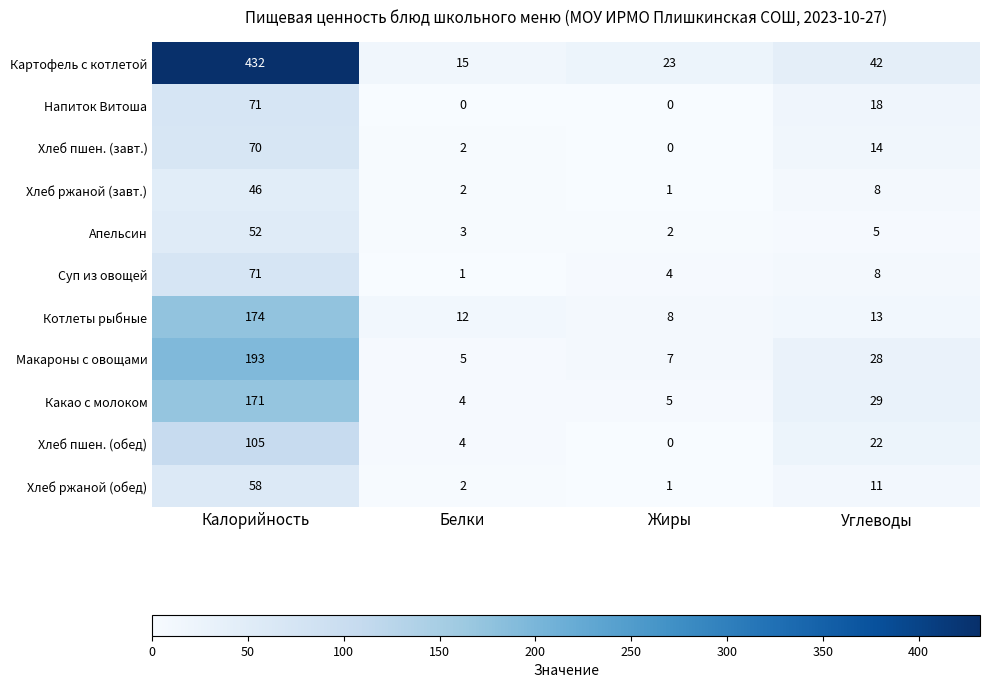

What is the sum of all Картофель с котлетой values?

512